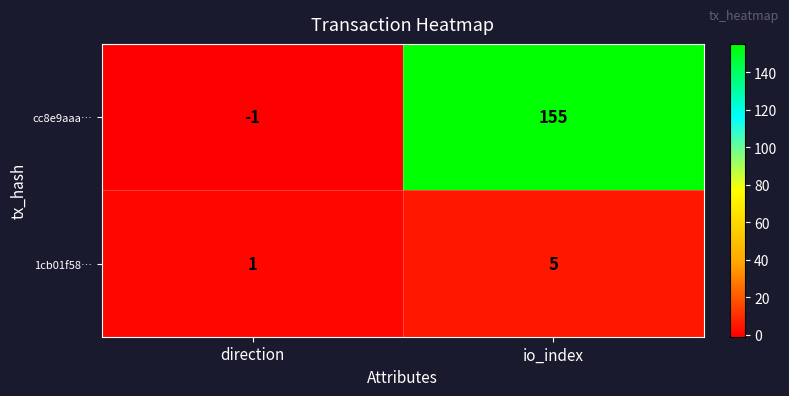

Is it true that cc8e9aaa… equals 155 at io_index?

True